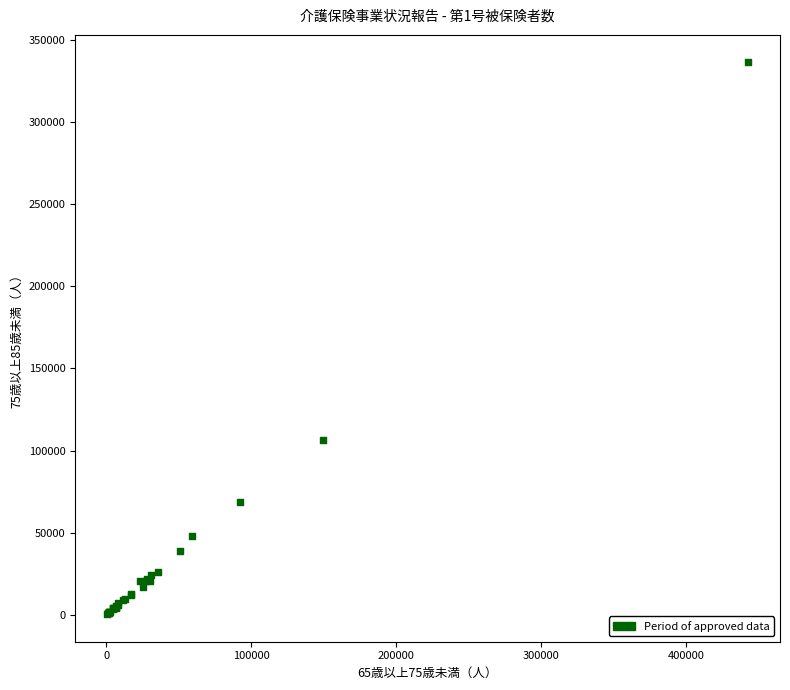

What Y value in the scatter plot is closest to 168365?

106638